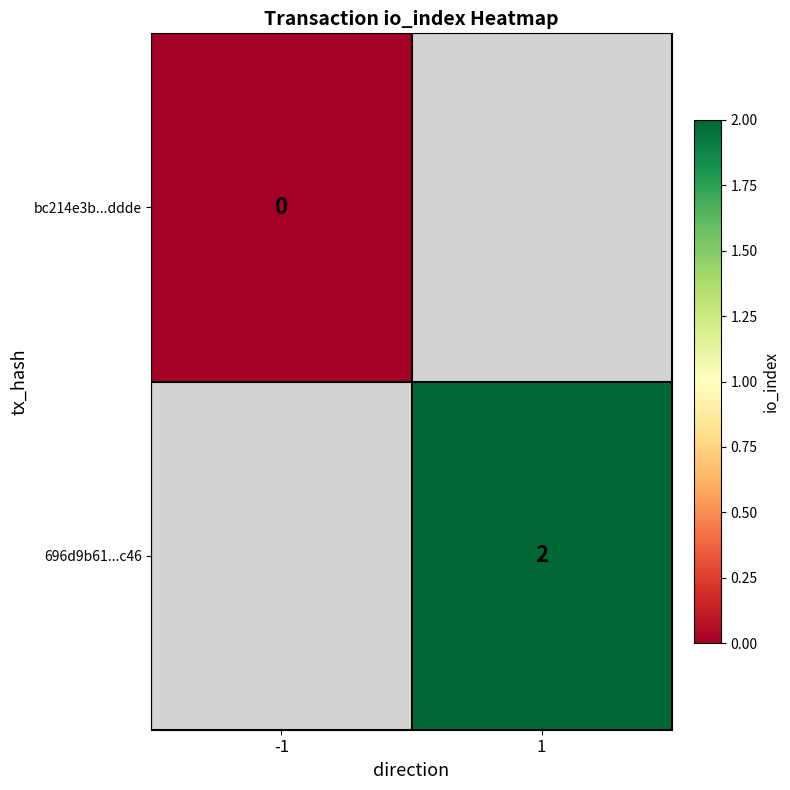

How many series are shown in this chart?

2